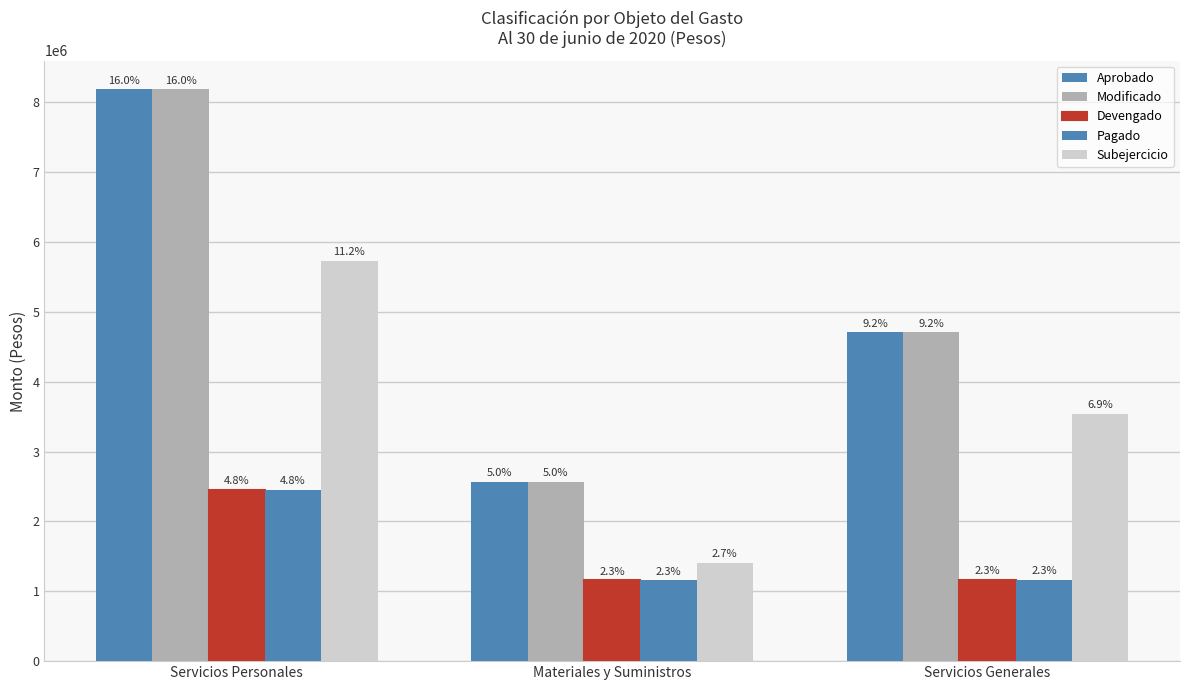

What is the sum of all Aprobado values?

15454840